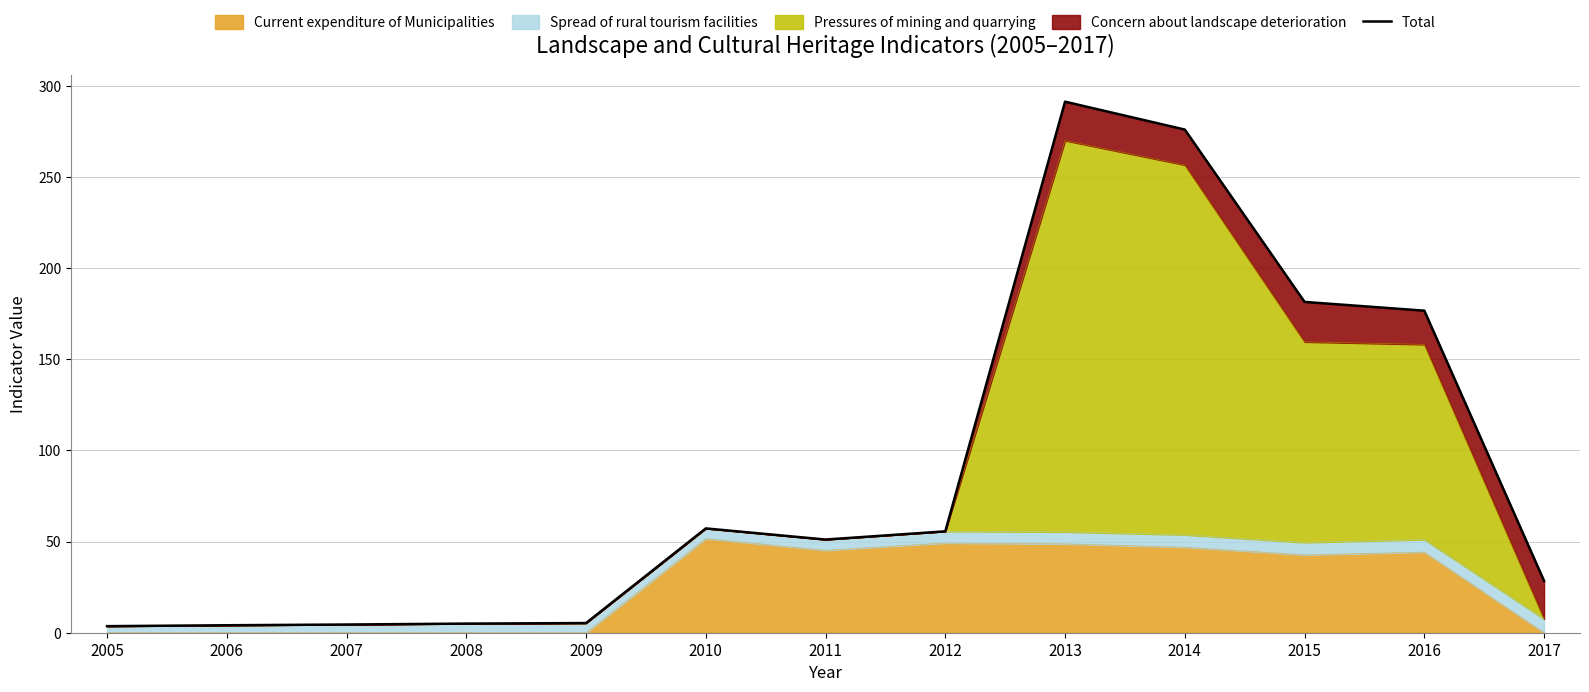

How many data points does each series have?

13